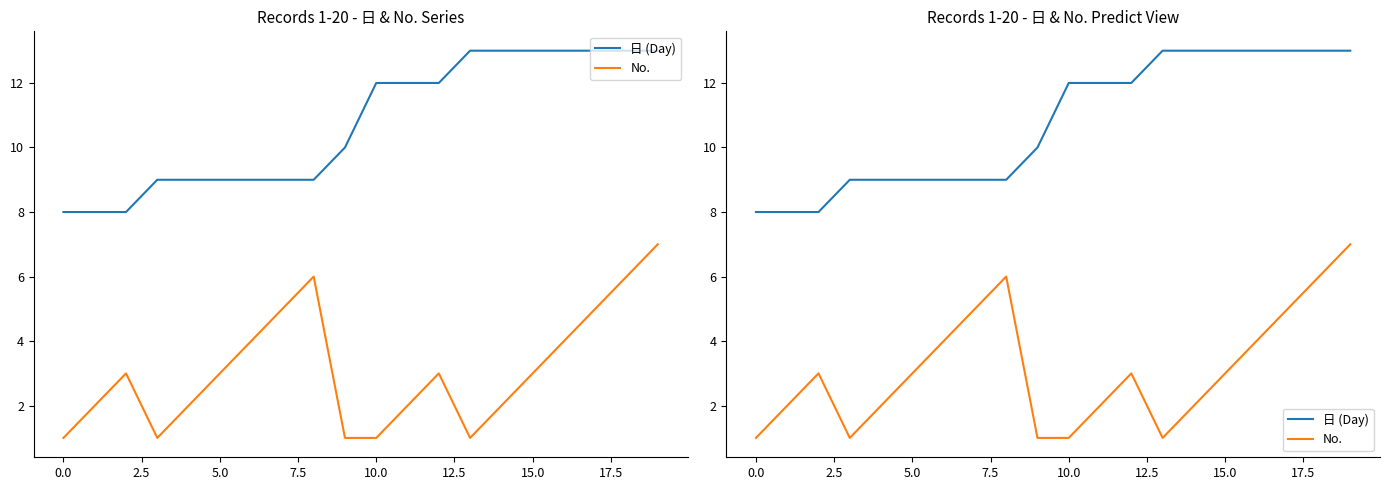

Between −2.5 and 12, which series saw the biggest shift?

日 (Day)